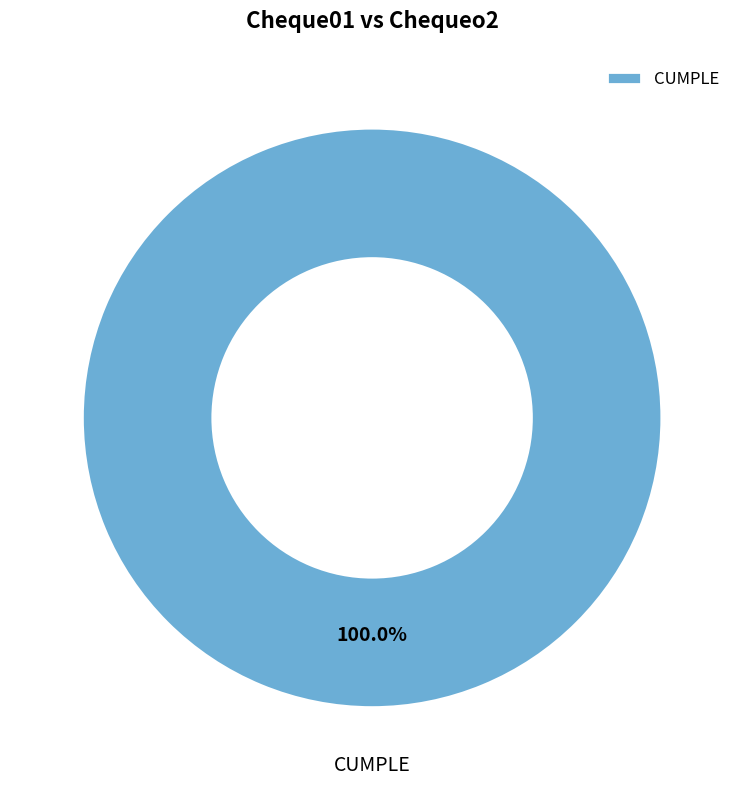

Rank the categories by value from highest to lowest.

CUMPLE